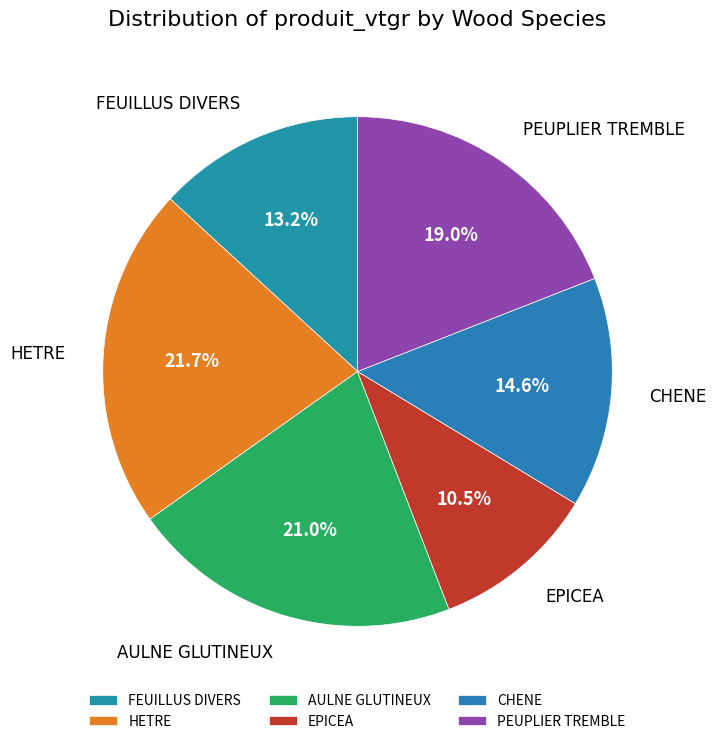

What is the ratio of the value at AULNE GLUTINEUX to the value at HETRE?

1.0